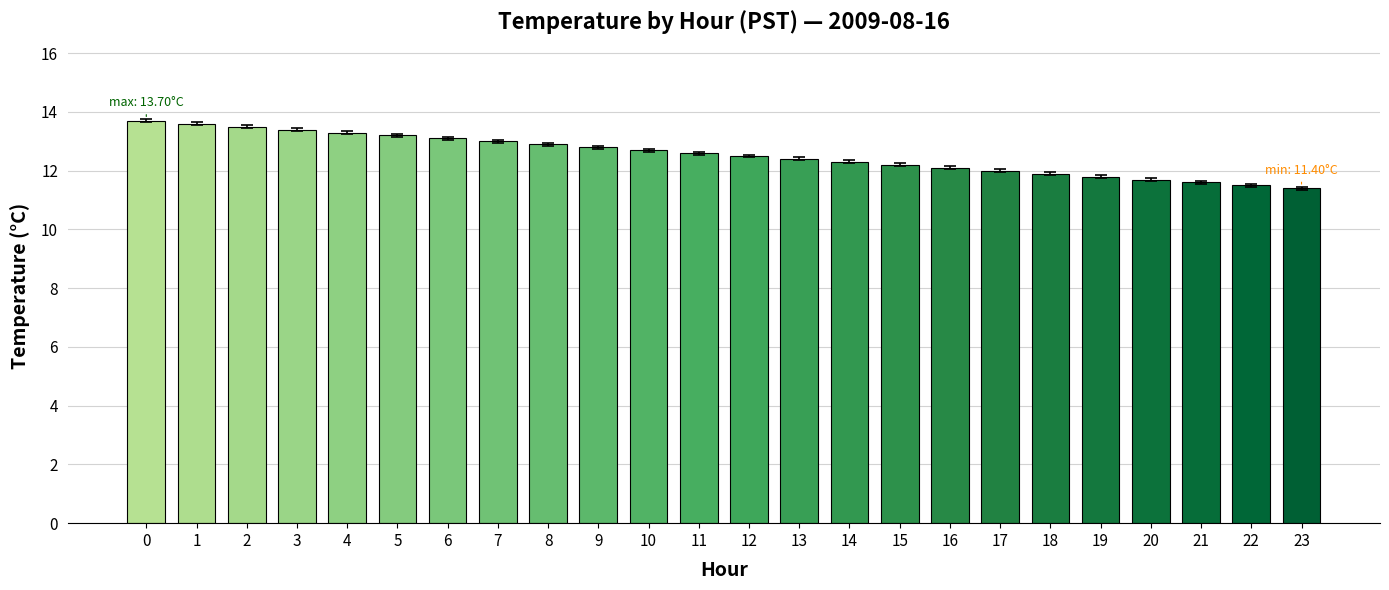

What is the sum of the values at 10 and 23?

24.1